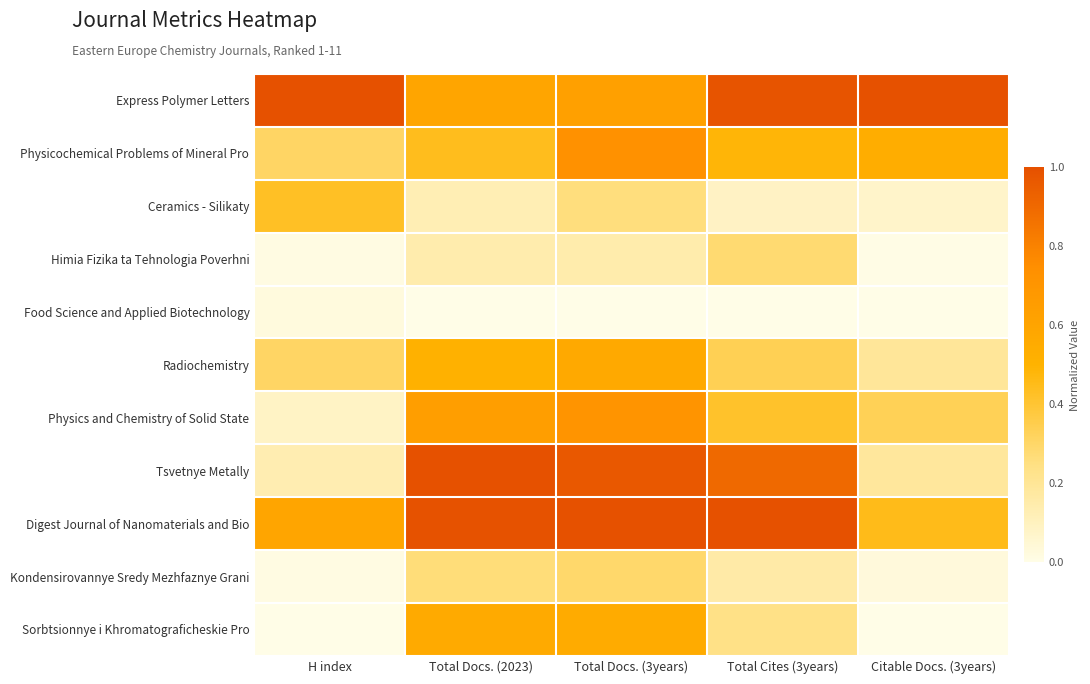

How many distinct data groups are displayed?

11